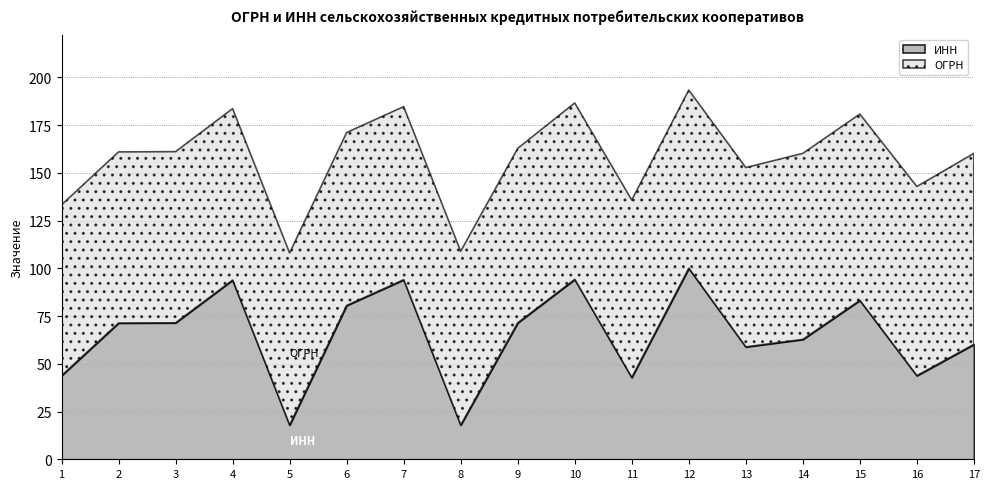

Between 13 and 14, which is larger?

14